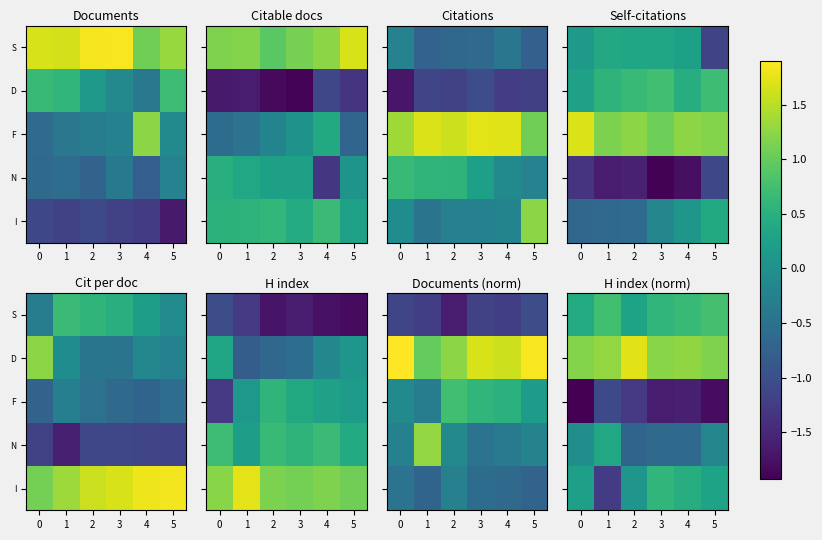

At which label does I reach its peak?

3